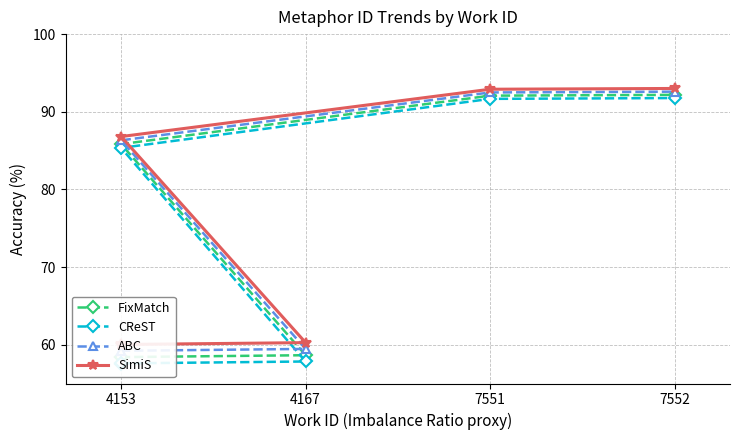

What is the value of the FixMatch point at the 2nd from the left?

58.4